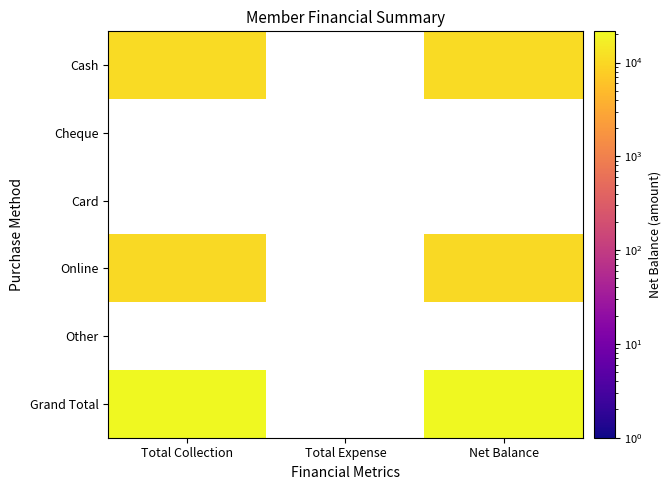

How many positive values does the Grand Total series have?

2